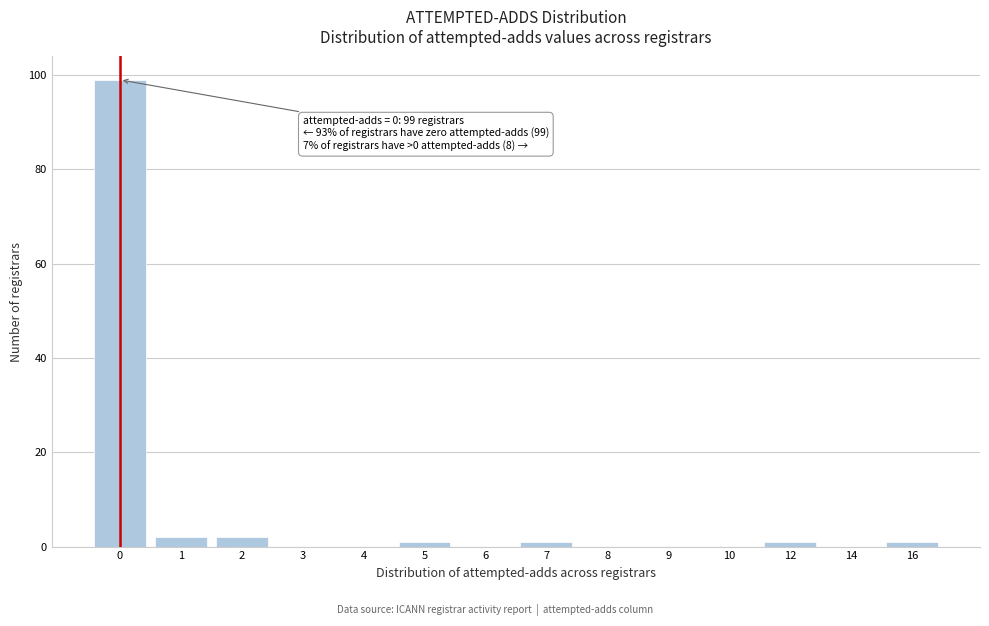

Reading left to right, list all the values displayed in this chart.

0=99	1=2	2=2	3=0	4=0	5=1	6=0	7=1	8=0	9=0	10=0	12=1	14=0	16=1